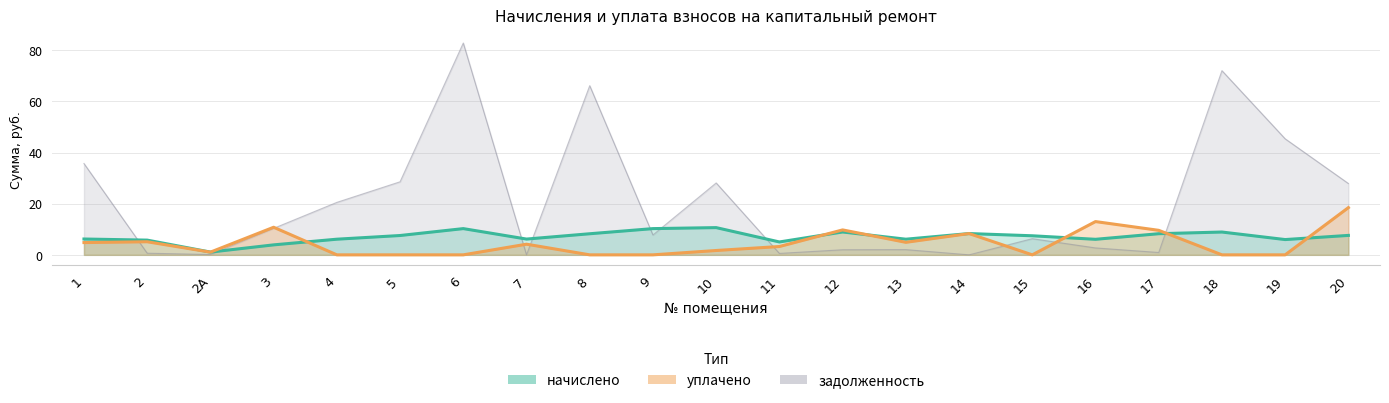

How many values in задолженность are above zero?

19